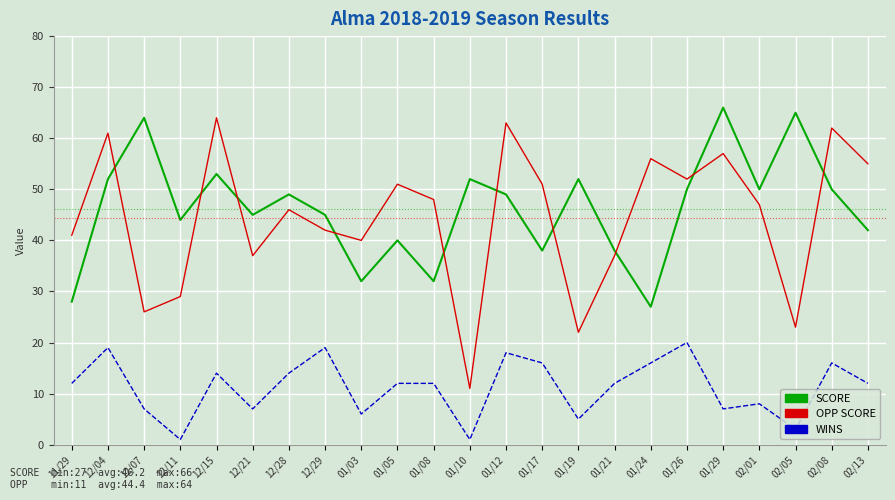

What position from the right is 12/07?

21